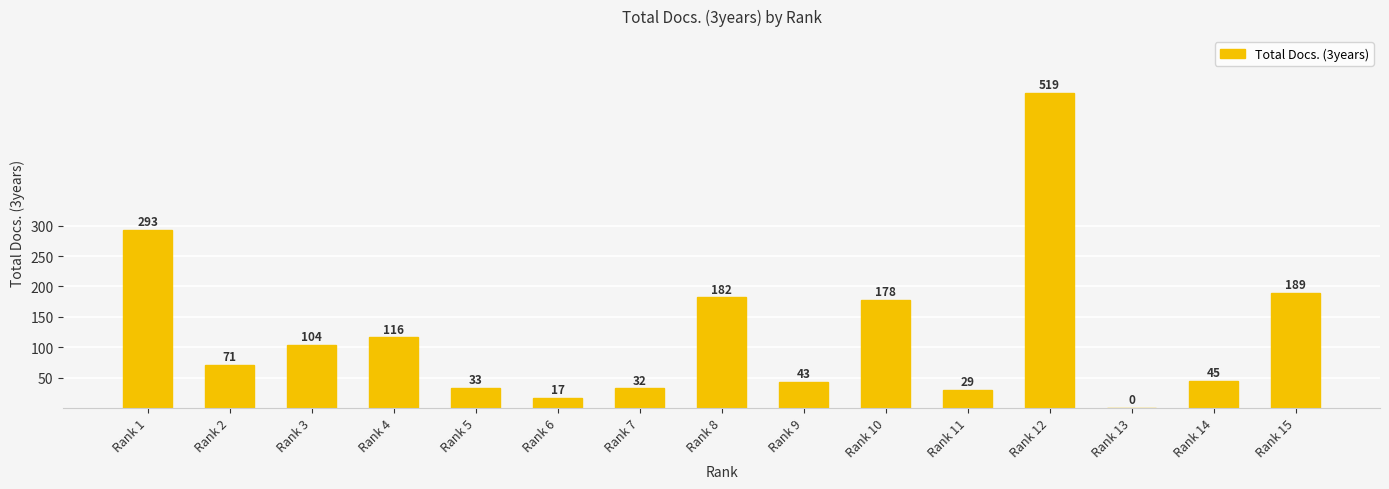

Reading left to right, what are all the values shown in this chart?

Rank 1=293	Rank 2=71	Rank 3=104	Rank 4=116	Rank 5=33	Rank 6=17	Rank 7=32	Rank 8=182	Rank 9=43	Rank 10=178	Rank 11=29	Rank 12=519	Rank 13=0	Rank 14=45	Rank 15=189